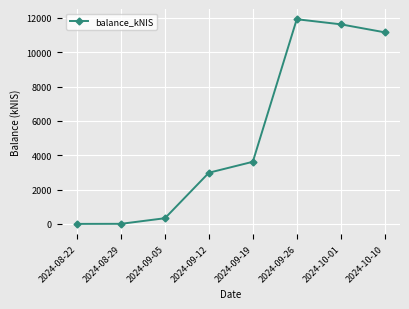

Where is the first local maximum?

2024-09-26